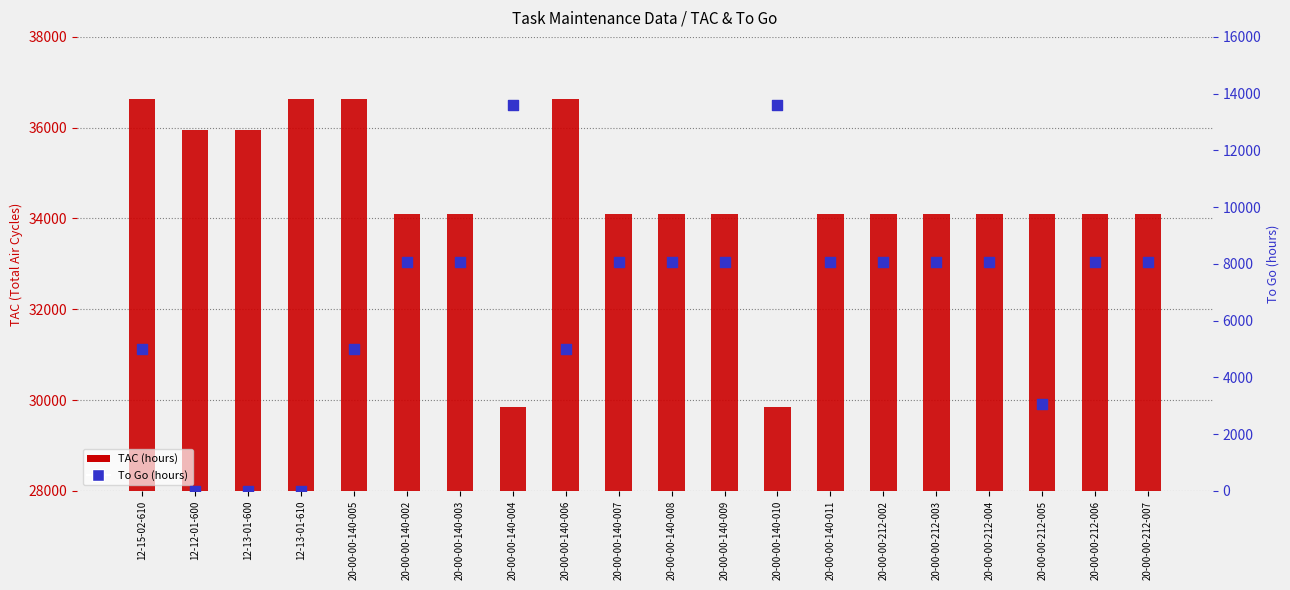

Which series has the largest total across all categories?

TAC (hours)